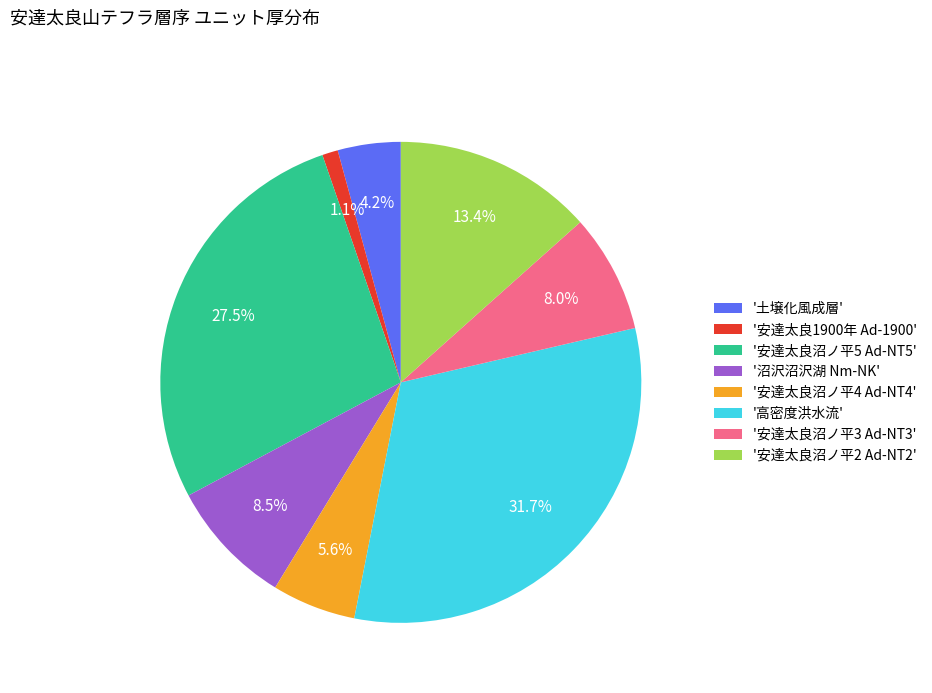

Is there a majority slice in this chart?

No